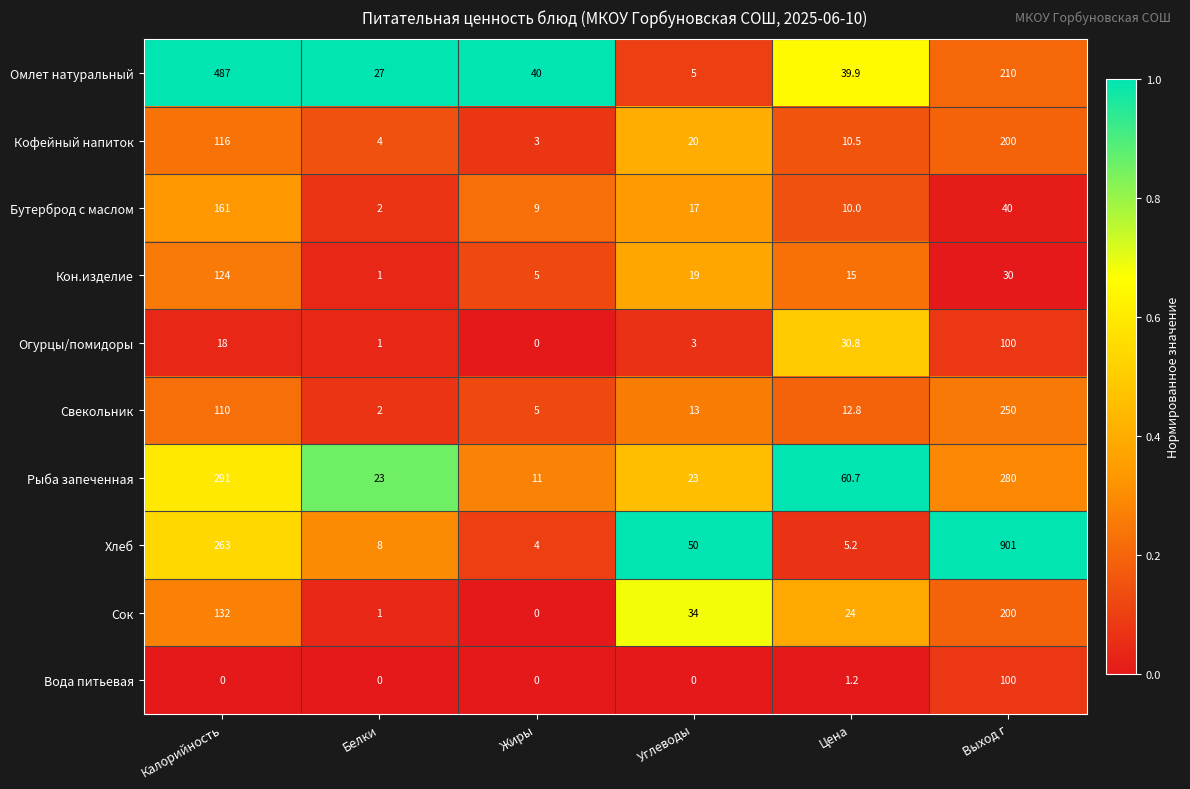

At which category is the sum across all series the highest?

Выход г